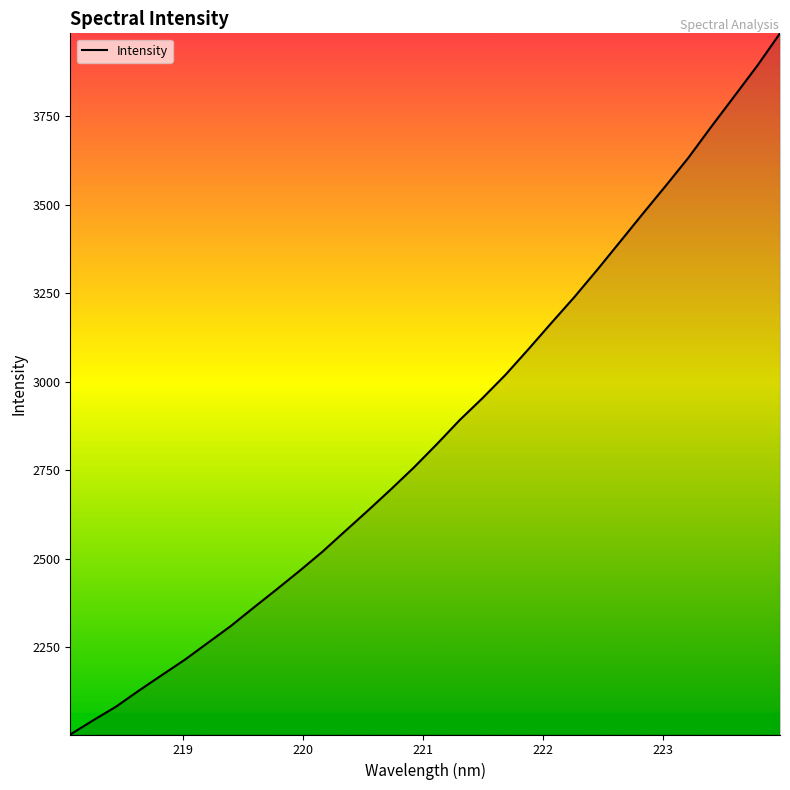

What is the difference between the maximum and minimum values?

1980.6